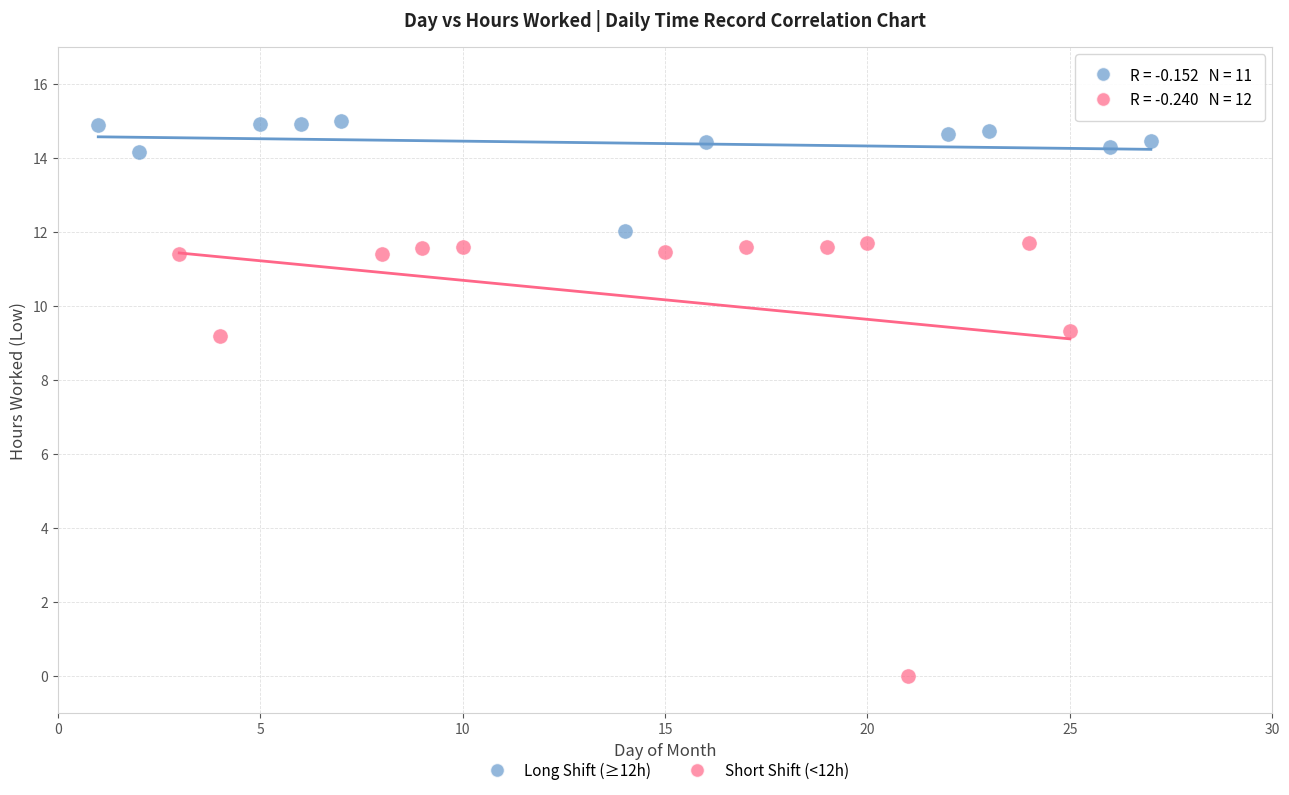

Which series has the largest Y range (max minus min)?

Short Shift (<12h)